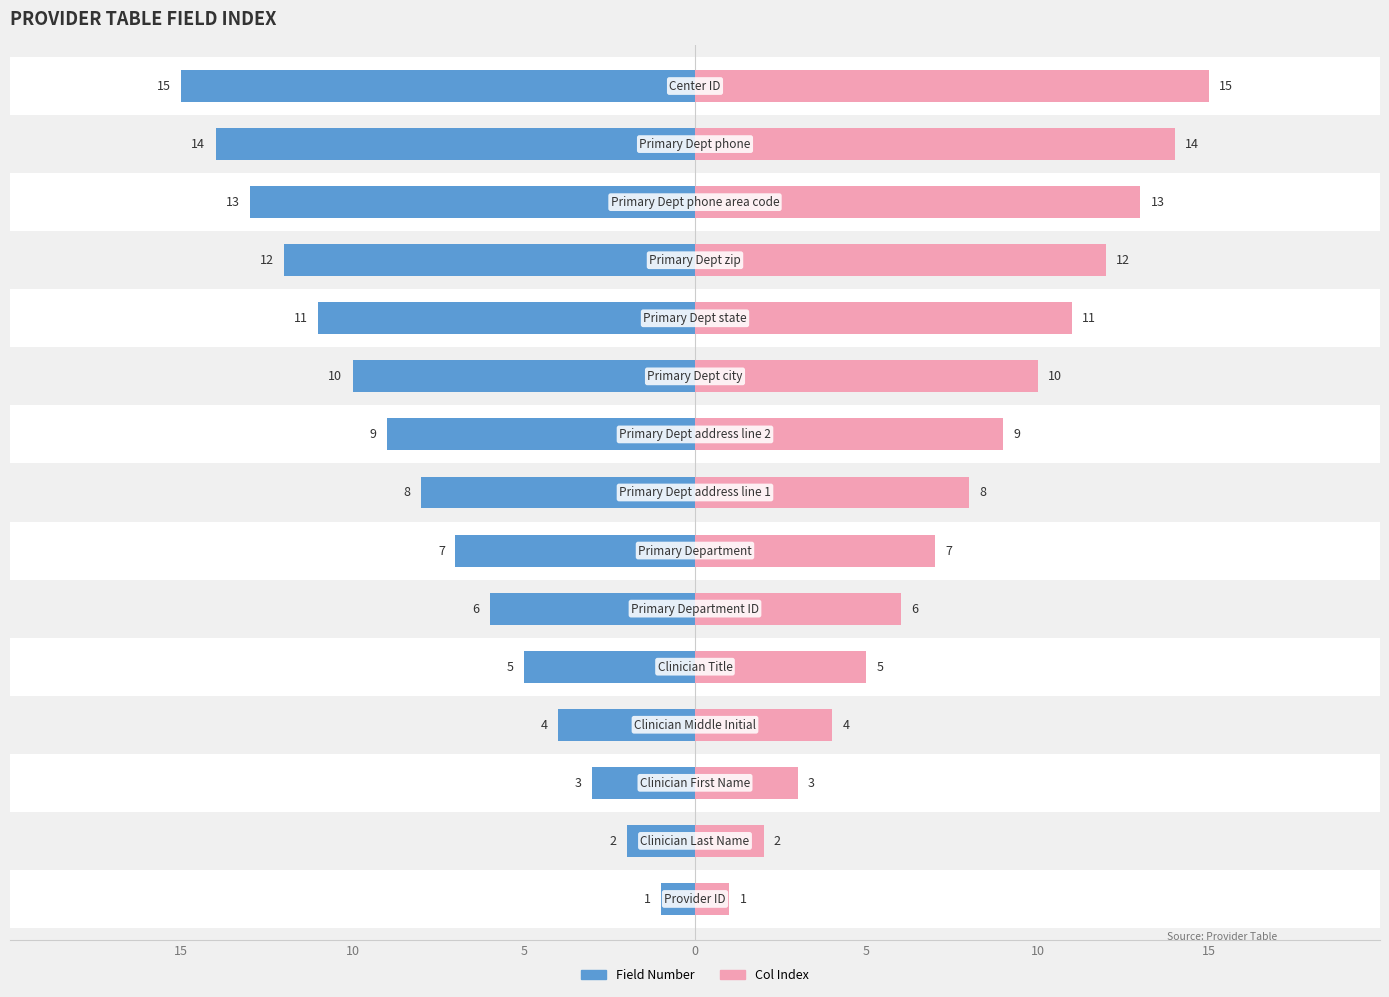

Which has a higher value, 12 or 5?

12